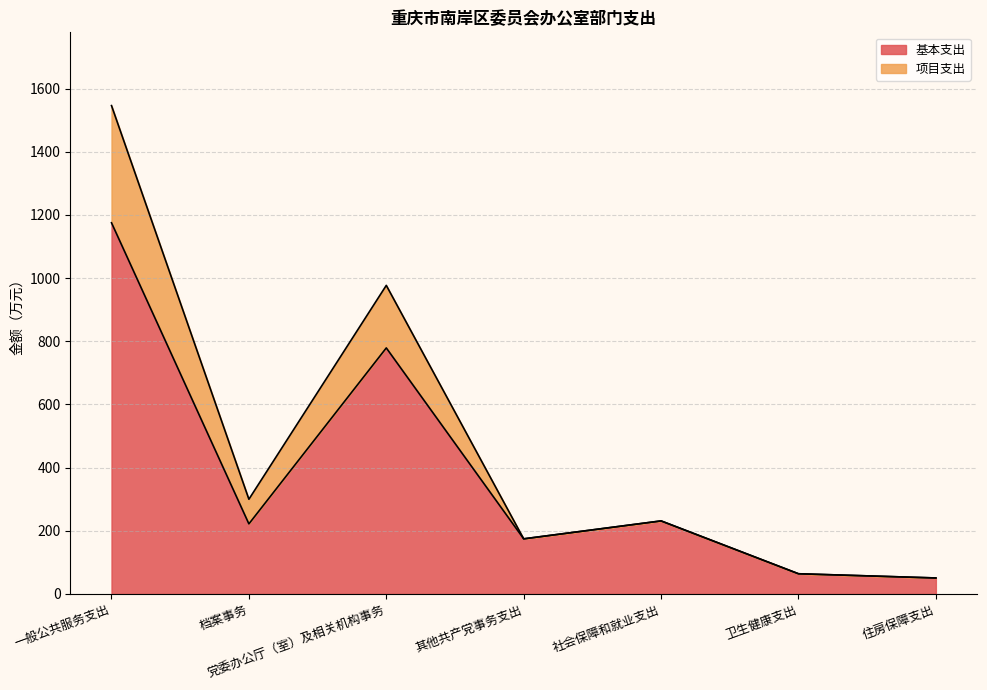

Reading right to left, transcribe all the data shown in this chart.

基本支出: 50.5	63.9	231.2	174.4	778.8	221.8	1175.1
项目支出: 50.5	63.9	231.2	174.4	976.8	299.8	1546.1